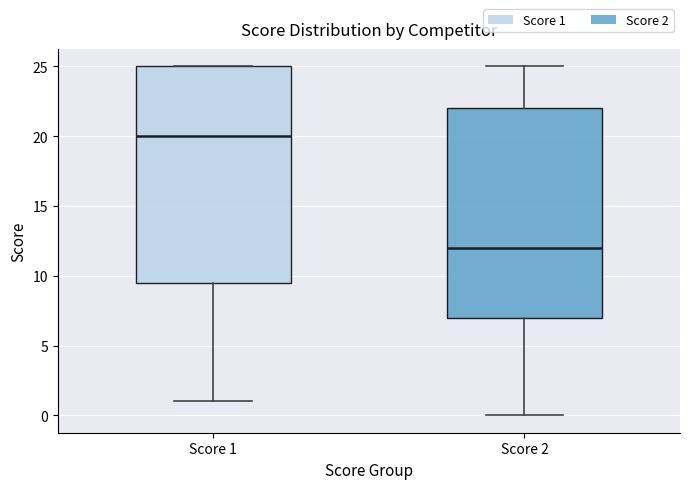

Which box has the lowest median line?

Score 2